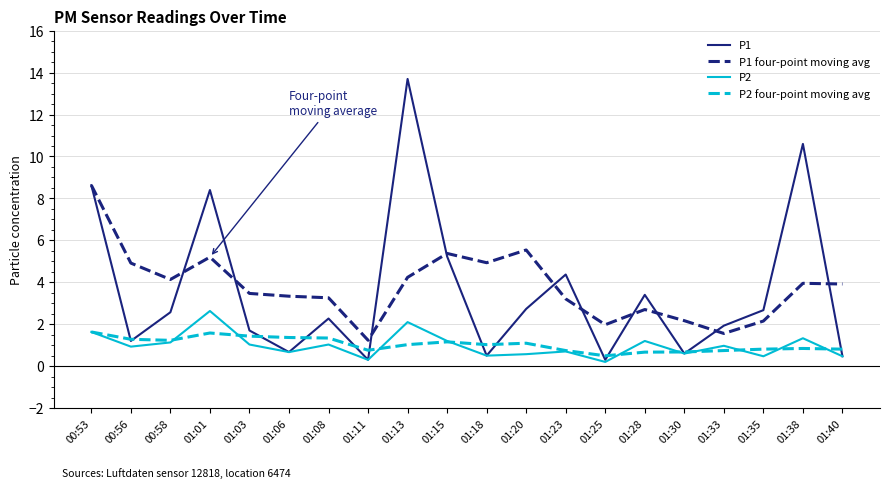

Rank the series by their maximum value, from lowest to highest.

P2 four-point moving avg, P2, P1 four-point moving avg, P1